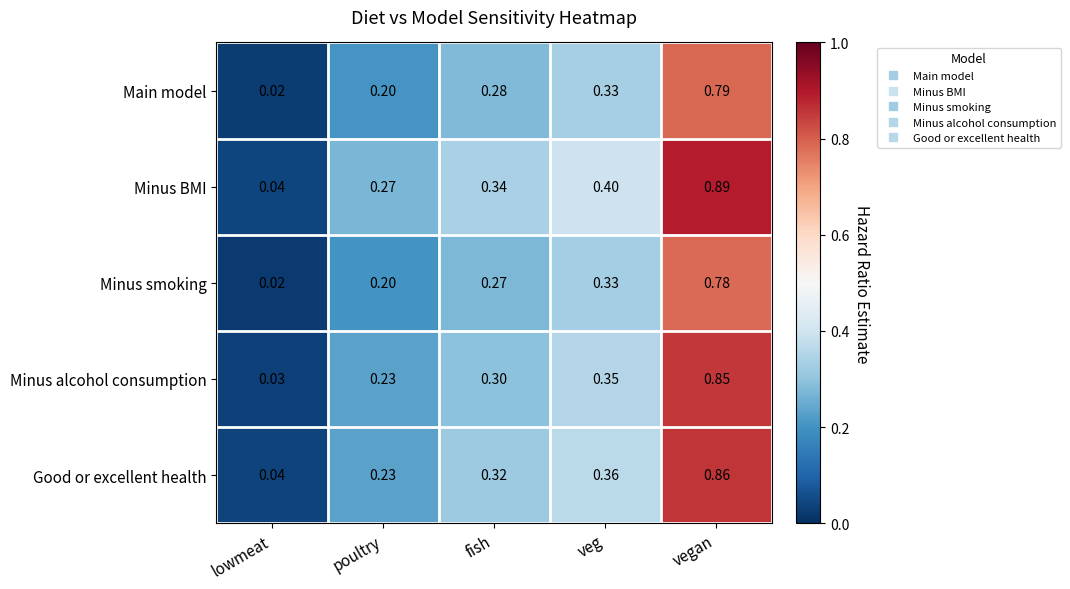

At how many categories does at least one series exceed 0?

5